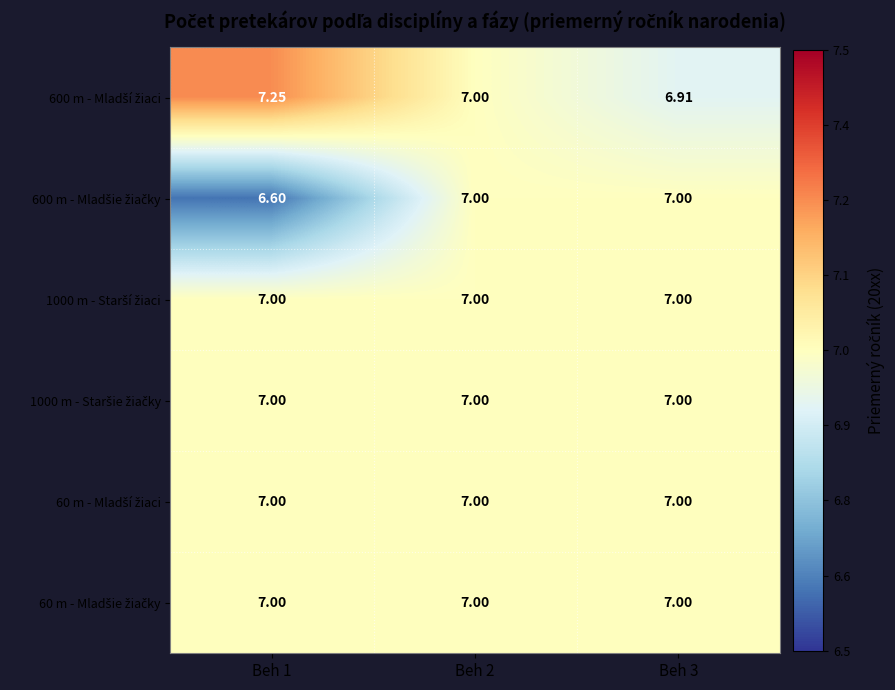

Which series has the largest total across all categories?

600 m - Mladší žiaci